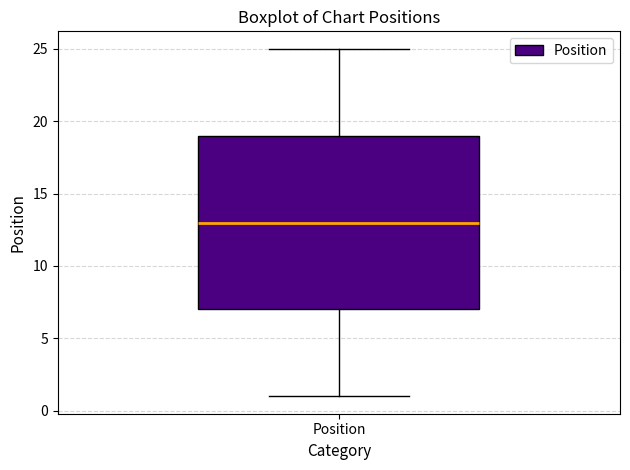

Transcribe this box plot: give where the median line is, the range the box spans, and where the two whiskers end, as read against the y-axis. The values are not printed on the chart, so give them approximately, as read against the axis.

median 13, box 7 to 19, whiskers 1 to 25